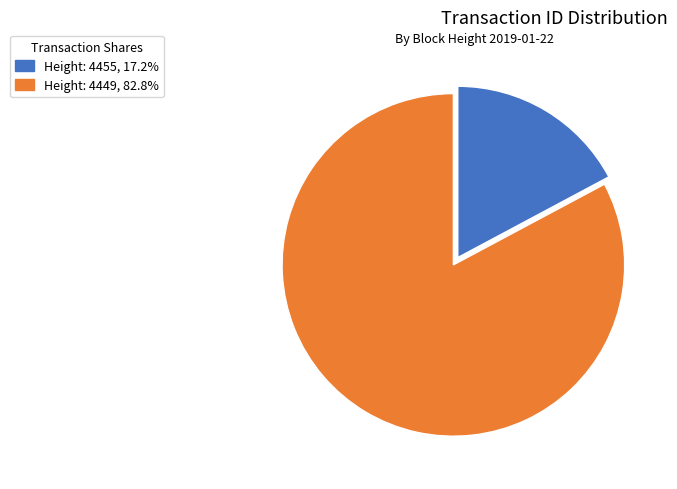

Combined, do Height: 4449 and Height: 4455 account for over 50%?

Yes